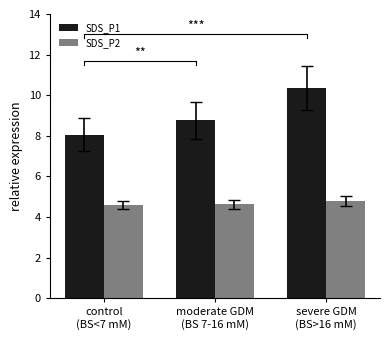

Reading right to left, what are all the values shown in this chart?

SDS_P1: severe GDM
(BS>16 mM)=10.3	moderate GDM
(BS 7-16 mM)=8.8	control
(BS<7 mM)=8.1
SDS_P2: severe GDM
(BS>16 mM)=4.8	moderate GDM
(BS 7-16 mM)=4.6	control
(BS<7 mM)=4.6